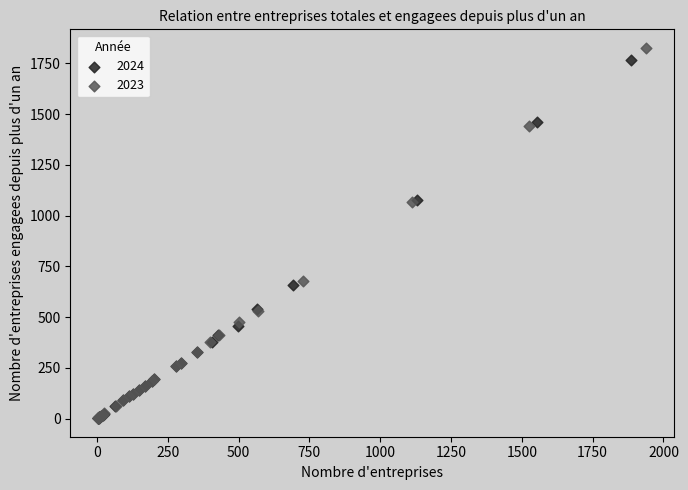

What are all the series names shown in the legend?

2024, 2023